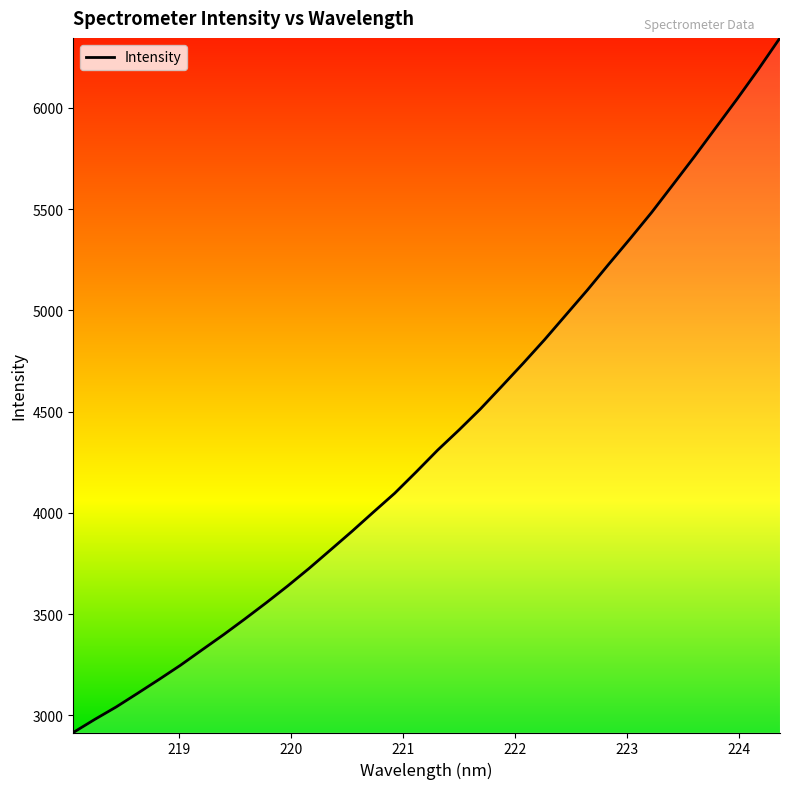

What is the minimum value shown in the chart?

2914.8